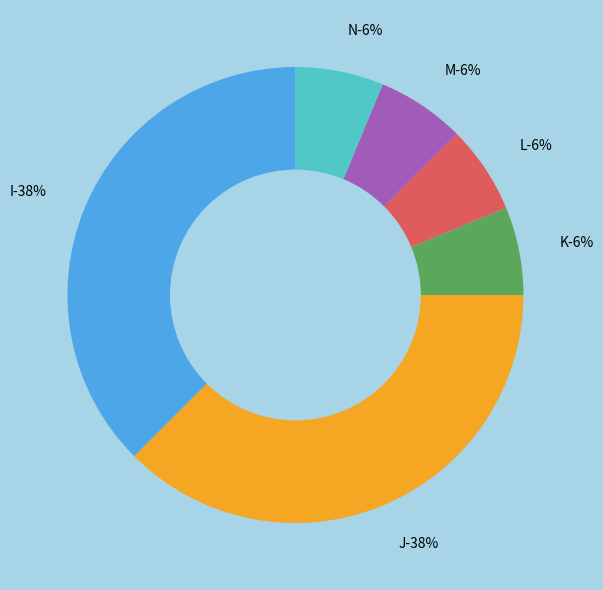

Count the number of slices in the pie.

6